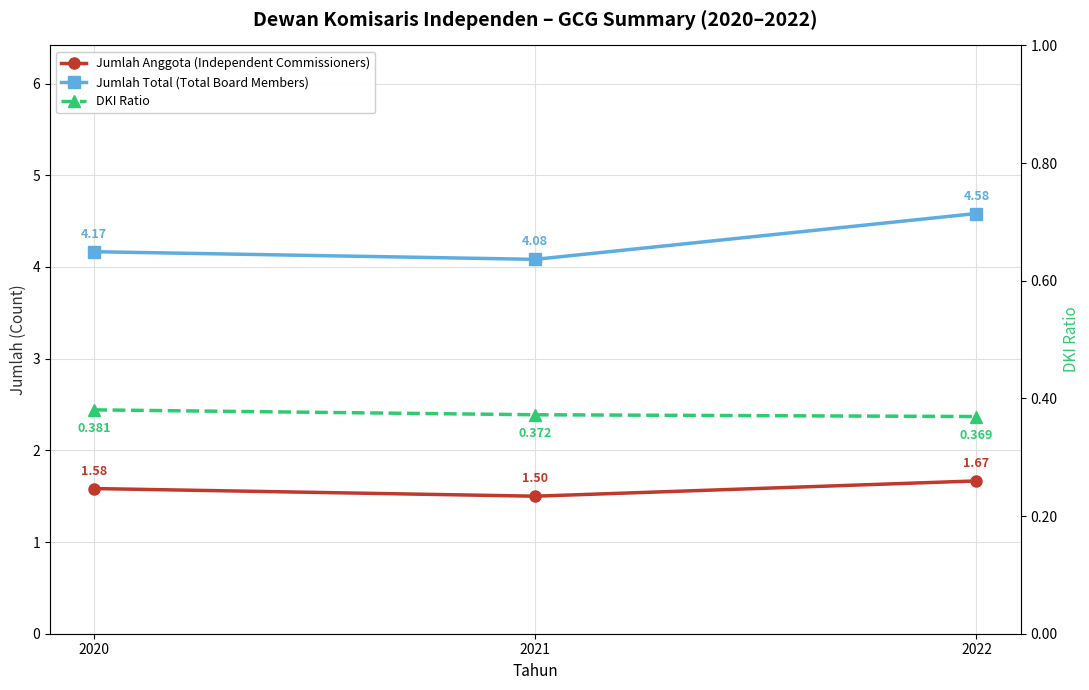

The DKI Ratio series shows 0.1 at 2022. True or false?

False